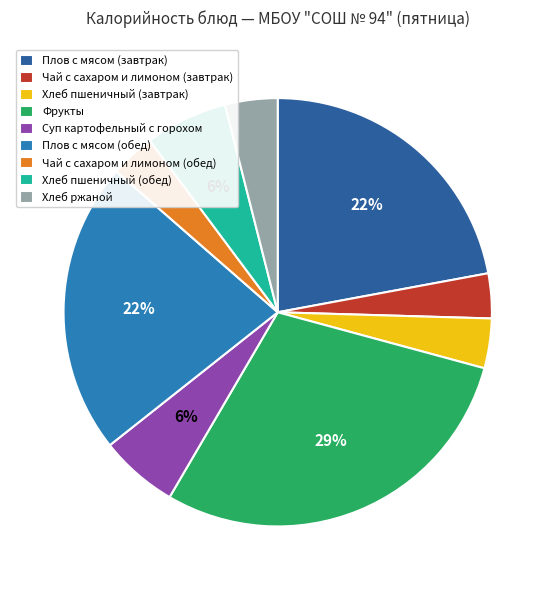

Is it true that Плов с мясом (обед) is 22% of the pie?

True